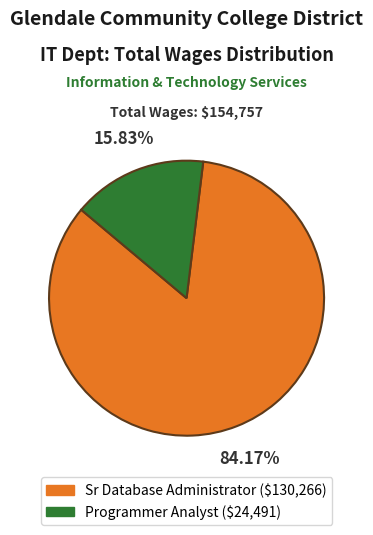

What is the smallest slice in the pie chart?

Programmer Analyst